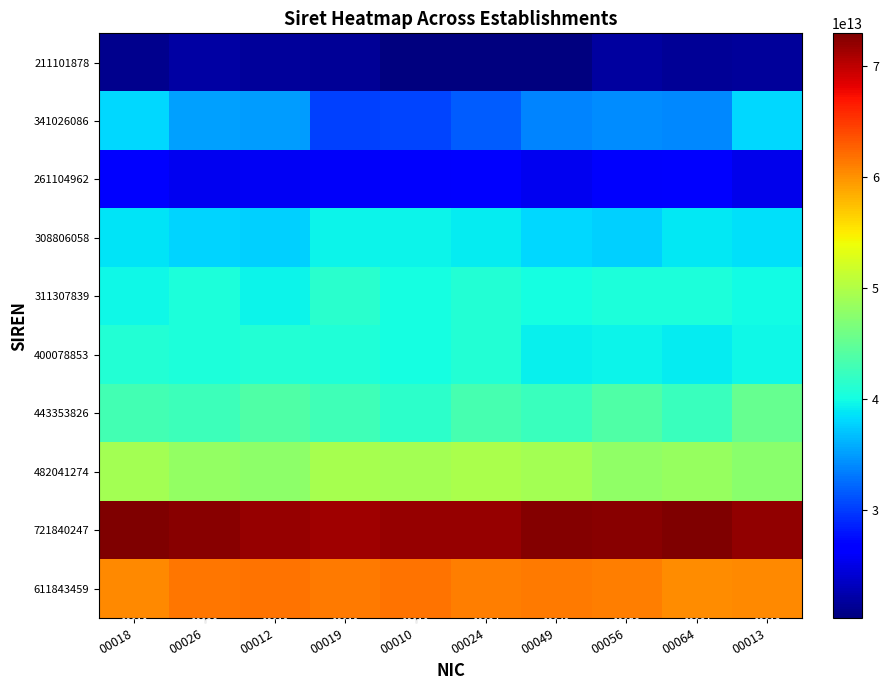

At how many categories does at least one series exceed 37515314112256?

10